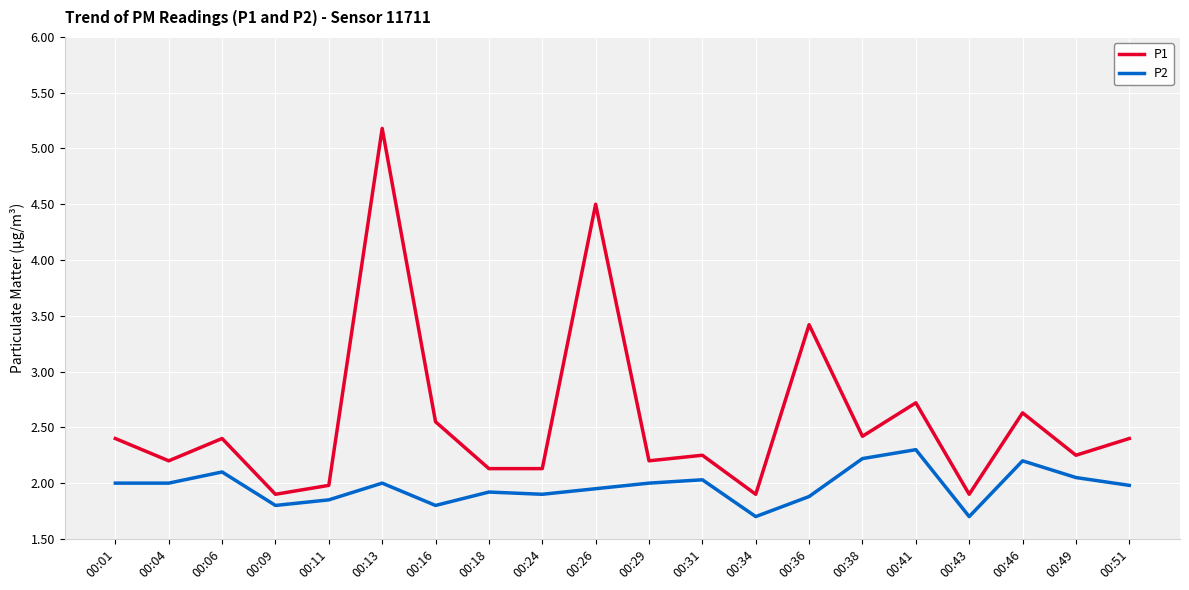

What is the maximum value for P2?

2.3